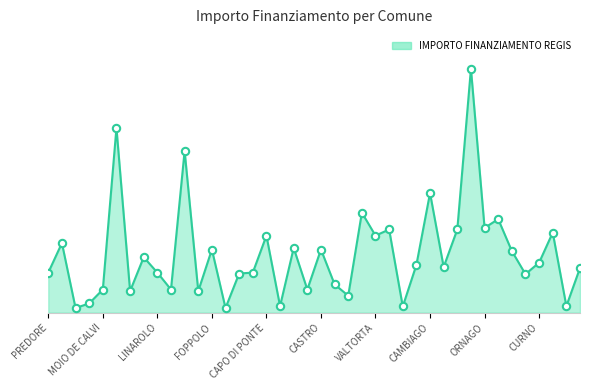

Is this an area chart (filled region under the line)?

Yes